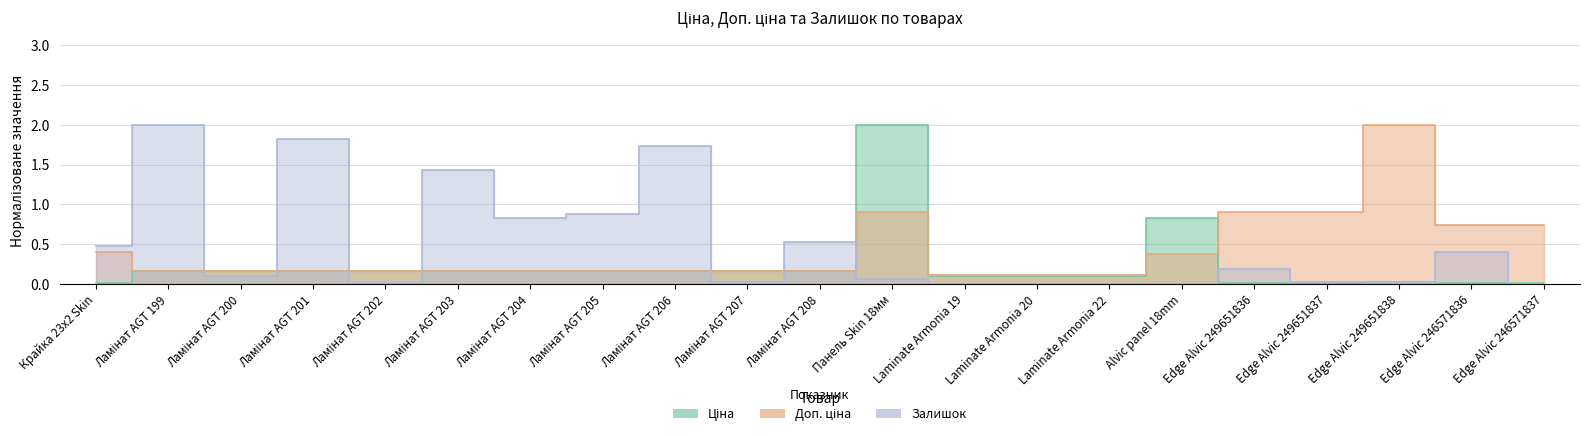

Count the number of categories in the chart.

21